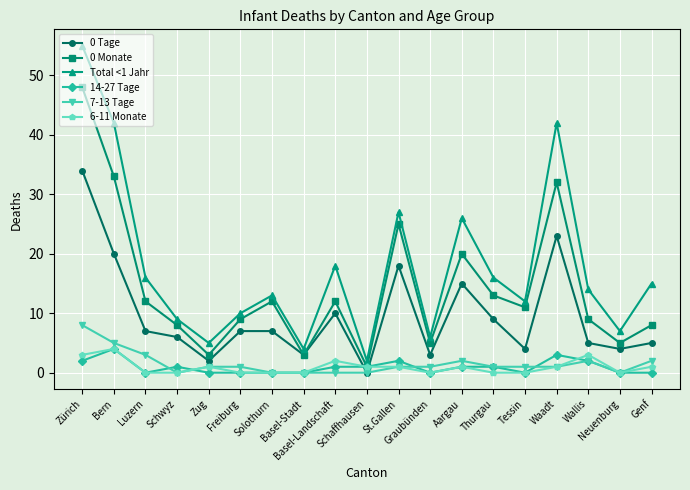

Reading right to left, what are all the values shown in this chart?

0 Tage: Genf=5	Neuenburg=4	Wallis=5	Waadt=23	Tessin=4	Thurgau=9	Aargau=15	Graubünden=3	St.Gallen=18	Schaffhausen=0	Basel-Landschaft=10	Basel-Stadt=3	Solothurn=7	Freiburg=7	Zug=2	Schwyz=6	Luzern=7	Bern=20	Zürich=34
0 Monate: Genf=8	Neuenburg=5	Wallis=9	Waadt=32	Tessin=11	Thurgau=13	Aargau=20	Graubünden=5	St.Gallen=25	Schaffhausen=1	Basel-Landschaft=12	Basel-Stadt=3	Solothurn=12	Freiburg=9	Zug=3	Schwyz=8	Luzern=12	Bern=33	Zürich=48
Total <1 Jahr: Genf=15	Neuenburg=7	Wallis=14	Waadt=42	Tessin=12	Thurgau=16	Aargau=26	Graubünden=6	St.Gallen=27	Schaffhausen=2	Basel-Landschaft=18	Basel-Stadt=4	Solothurn=13	Freiburg=10	Zug=5	Schwyz=9	Luzern=16	Bern=42	Zürich=55
14-27 Tage: Genf=0	Neuenburg=0	Wallis=2	Waadt=3	Tessin=0	Thurgau=1	Aargau=1	Graubünden=0	St.Gallen=2	Schaffhausen=1	Basel-Landschaft=1	Basel-Stadt=0	Solothurn=0	Freiburg=0	Zug=0	Schwyz=1	Luzern=0	Bern=4	Zürich=2
7-13 Tage: Genf=2	Neuenburg=0	Wallis=2	Waadt=1	Tessin=1	Thurgau=1	Aargau=2	Graubünden=1	St.Gallen=1	Schaffhausen=0	Basel-Landschaft=0	Basel-Stadt=0	Solothurn=0	Freiburg=1	Zug=1	Schwyz=0	Luzern=3	Bern=5	Zürich=8
6-11 Monate: Genf=1	Neuenburg=0	Wallis=3	Waadt=1	Tessin=0	Thurgau=0	Aargau=1	Graubünden=0	St.Gallen=1	Schaffhausen=1	Basel-Landschaft=2	Basel-Stadt=0	Solothurn=0	Freiburg=0	Zug=1	Schwyz=0	Luzern=0	Bern=4	Zürich=3